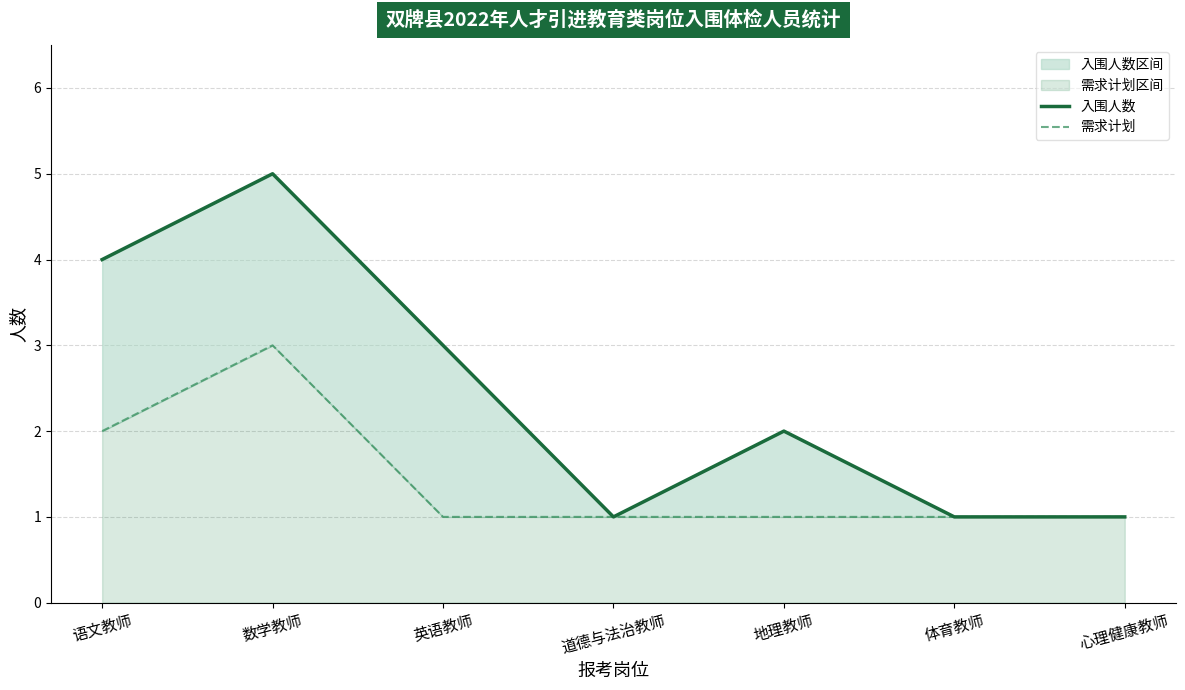

What is the value of the 入围人数 point at the 2nd from the left?

5